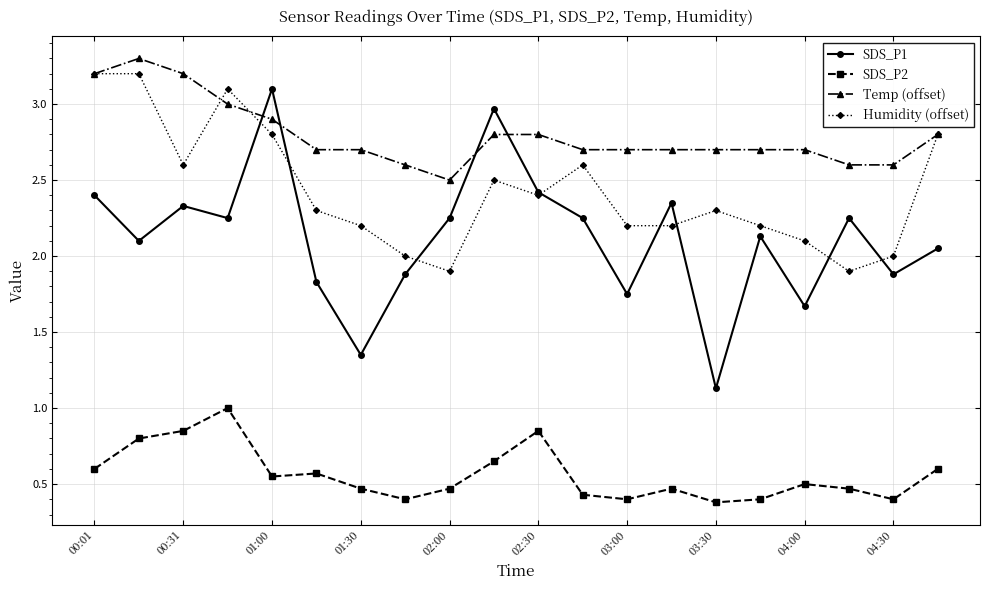

What is the value of the SDS_P1 point at the 3rd from the left?

2.3